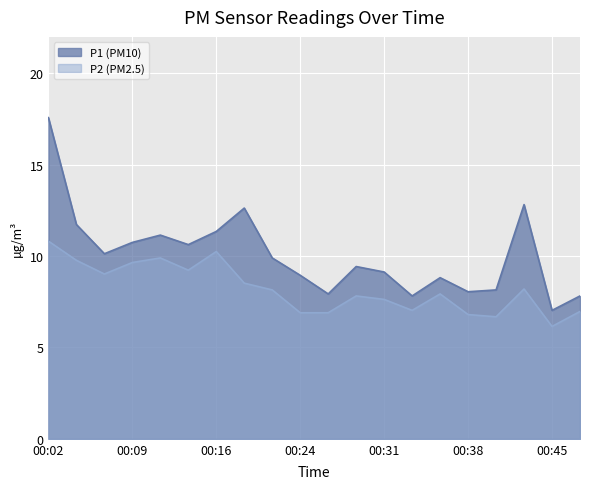

How many data points in P1 are above 9?

12